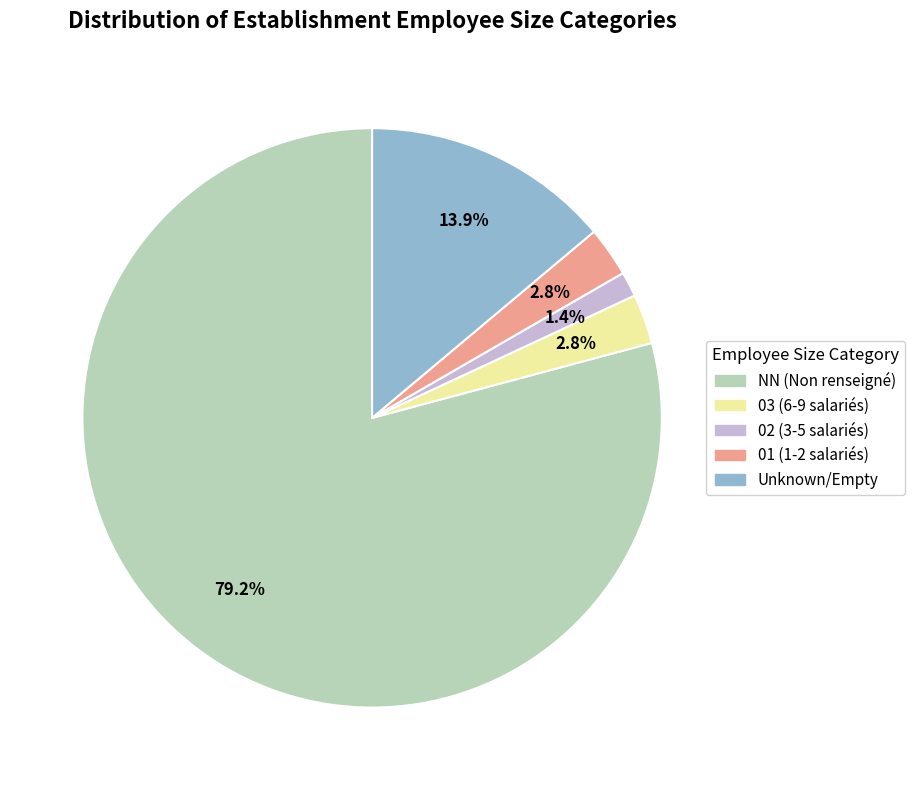

Is there a majority slice in this chart?

Yes